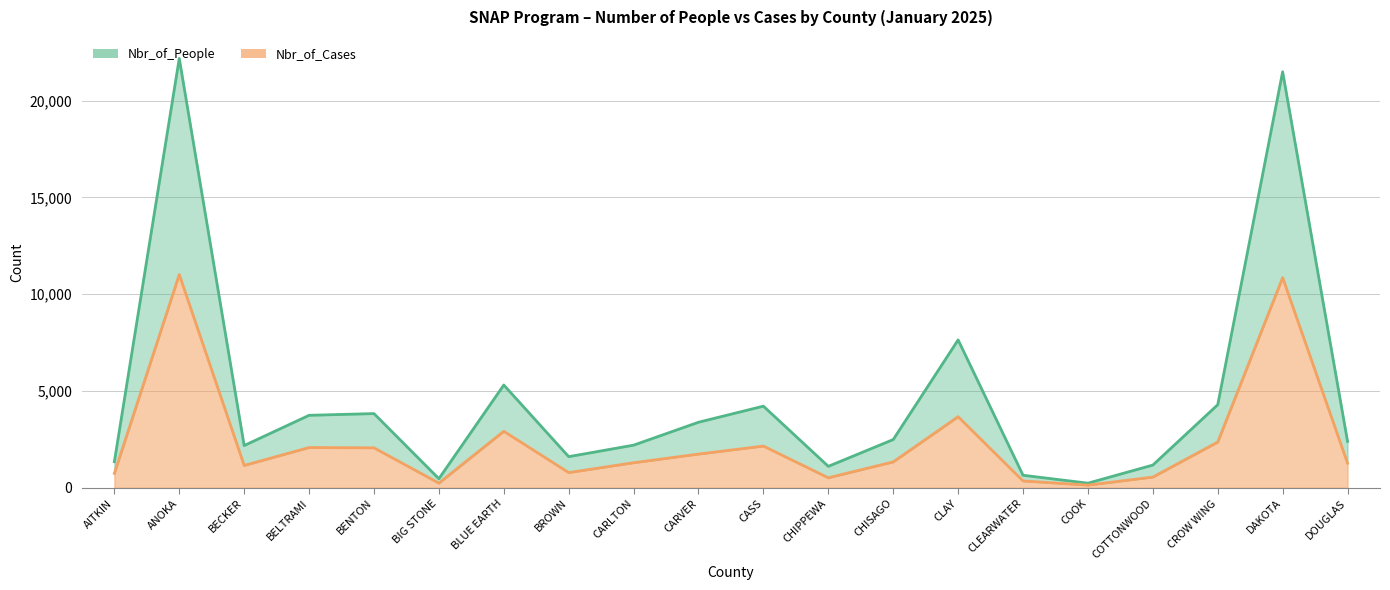

True or false: Nbr_of_People and Nbr_of_Cases cross at least once.

False